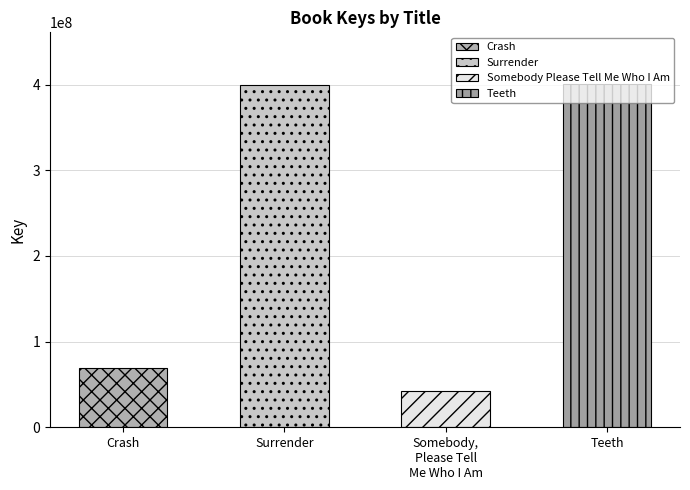

What is the difference between the maximum and minimum values?

358139951